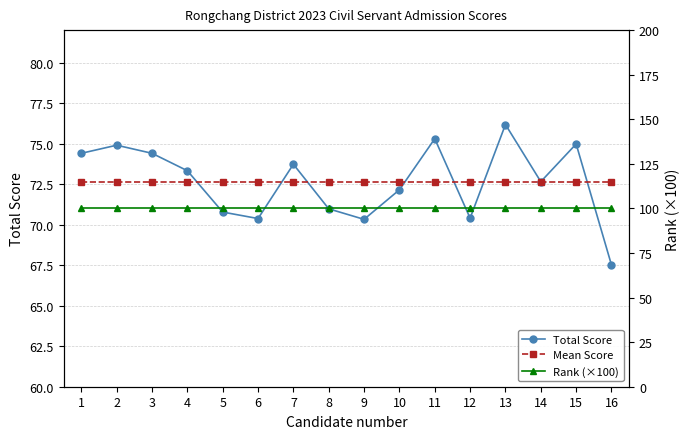

True or false: Rank (×100) has more than 0 interior local peaks.

False